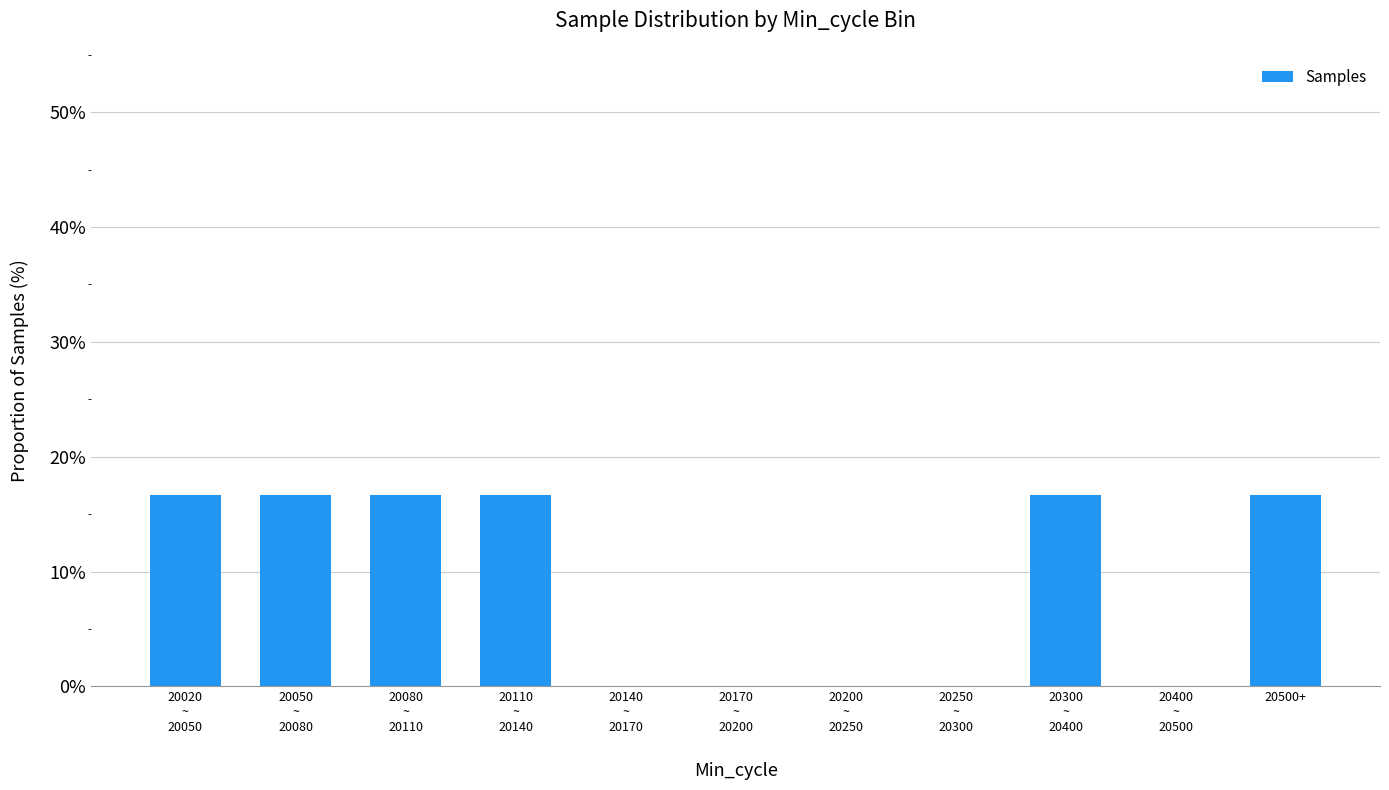

Which has a higher value, 20300
~
20400 or 20250
~
20300?

20300
~
20400